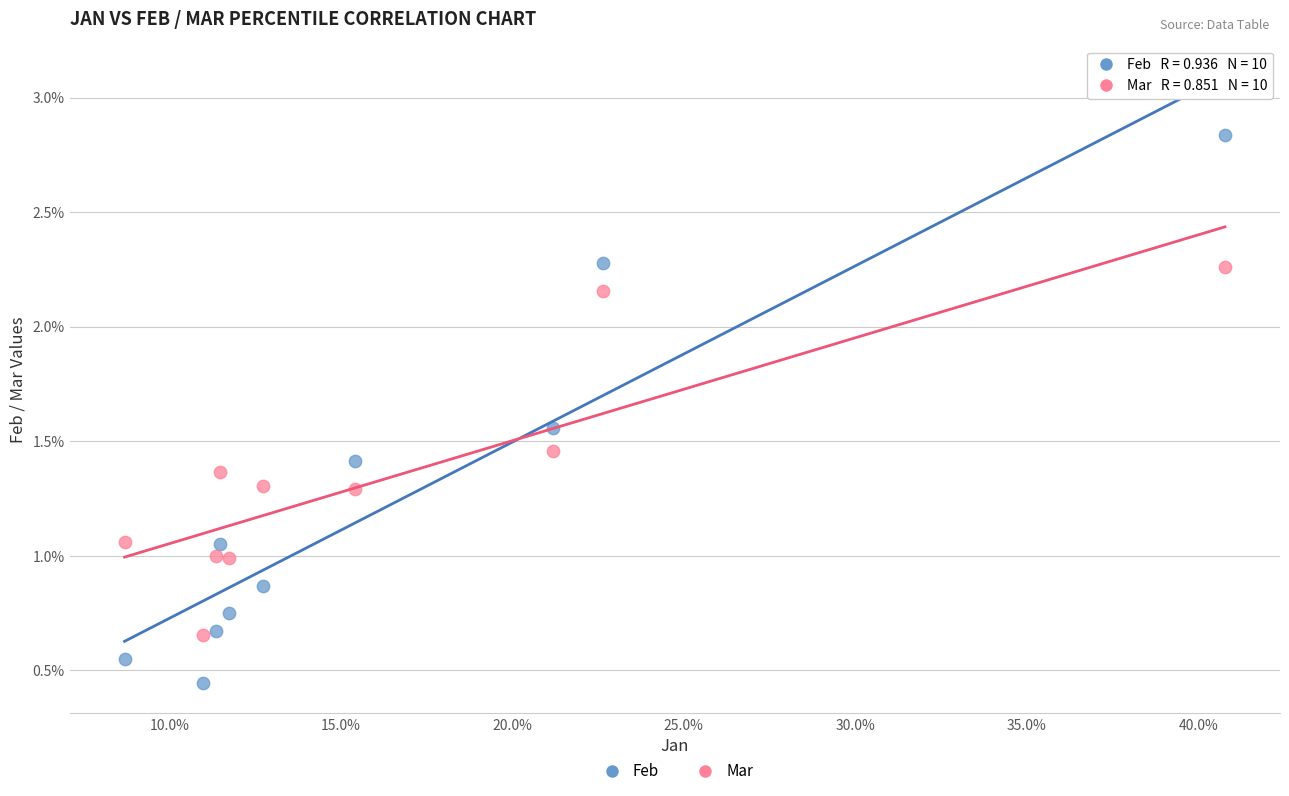

Which series has the widest spread of Y values?

Feb